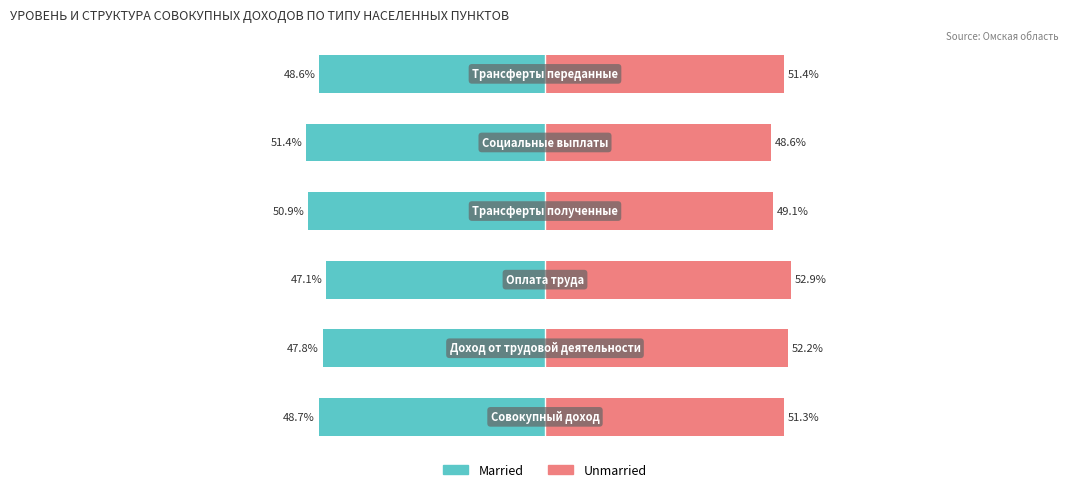

Reading right to left, what are all the values shown in this chart?

Married: 5=-48.6	4=-51.4	3=-50.9	2=-47.1	1=-47.8	0=-48.7
Unmarried: 5=51.4	4=48.6	3=49.1	2=52.9	1=52.2	0=51.3